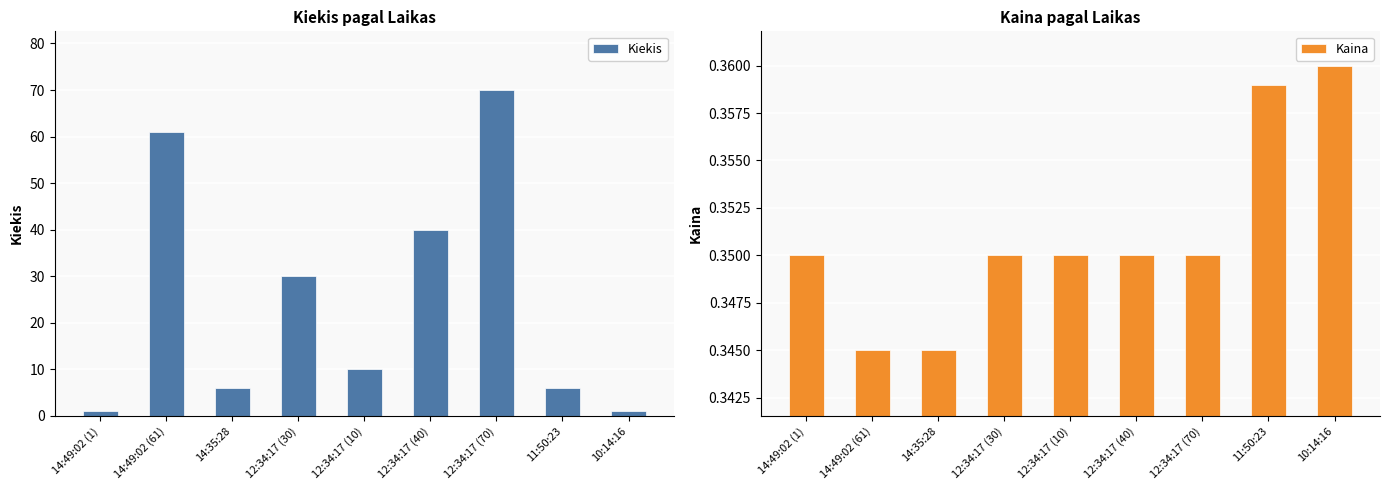

Does the chart contain any negative values?

No